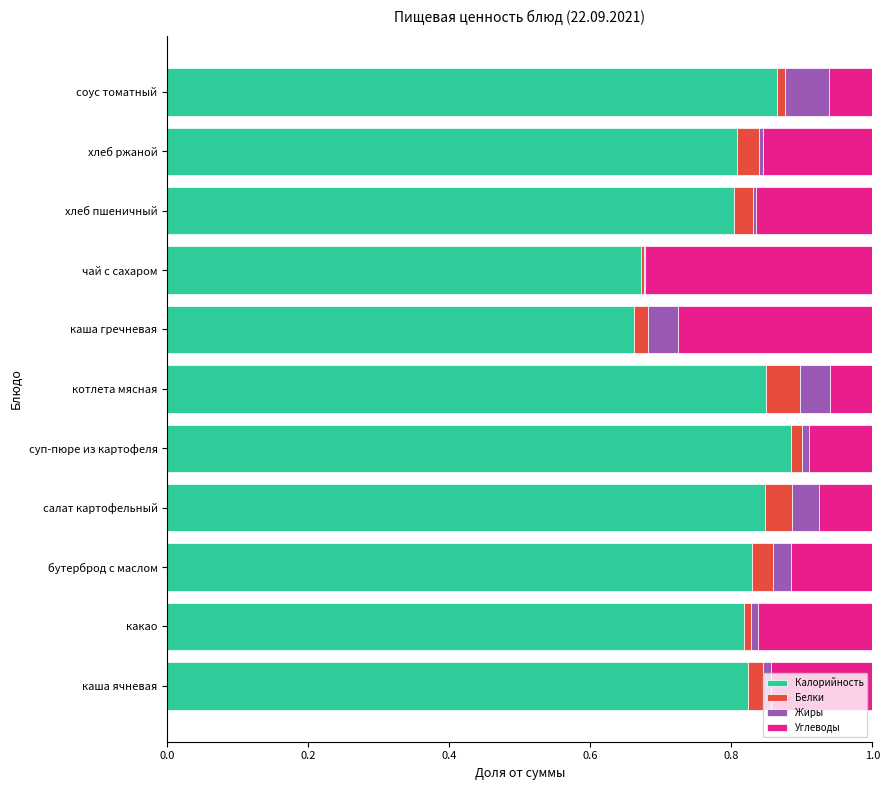

What is the total value across all series at бутерброд с маслом?

1.0